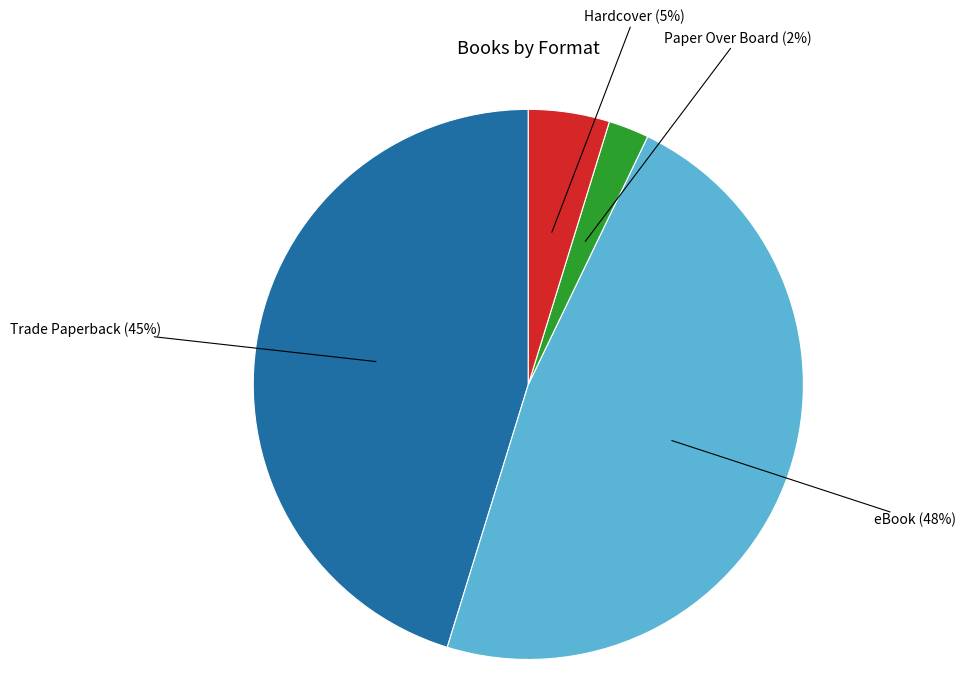

Rank the categories by value from lowest to highest.

Paper Over Board, Hardcover, Trade Paperback, eBook